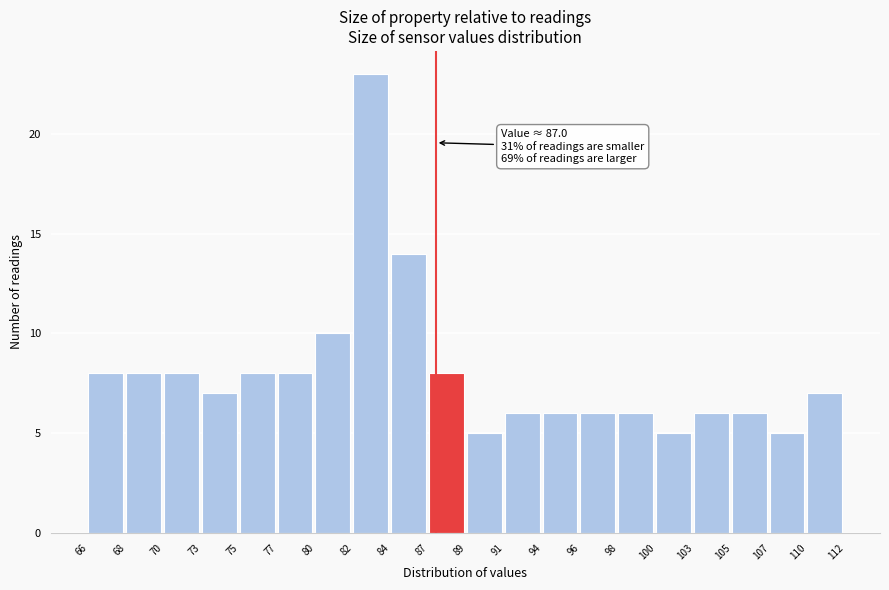

Which range on the x-axis has the tallest bar?

82 to 84